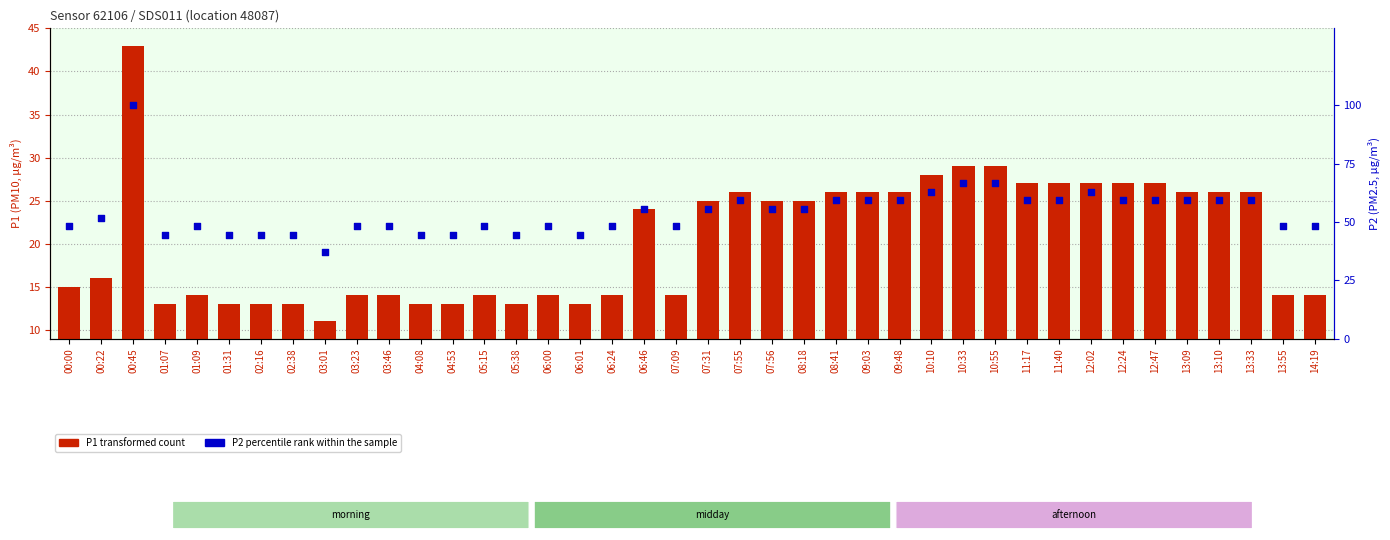

Which series has the largest total across all categories?

P2 percentile rank within sample